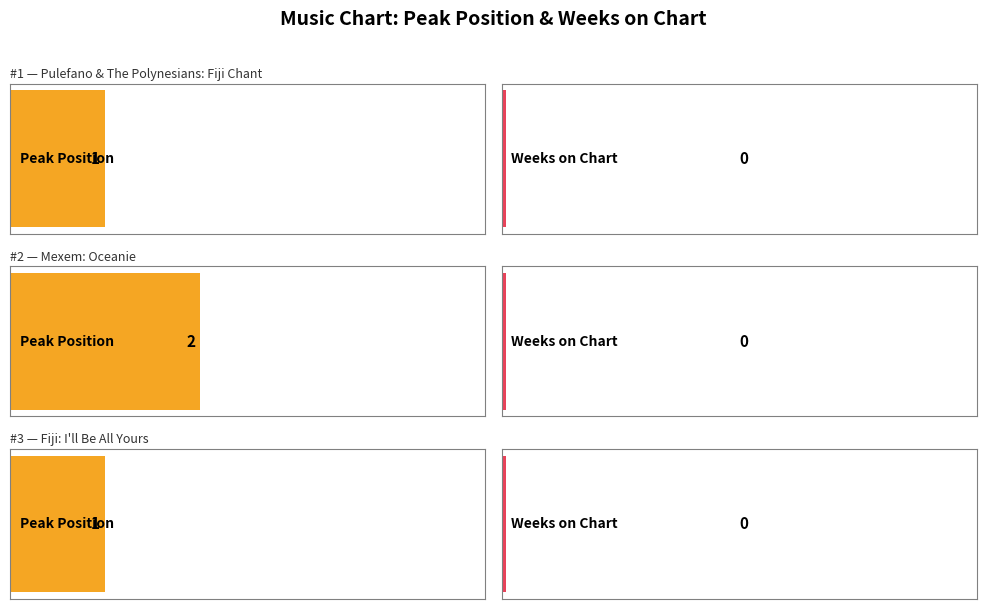

How many bars are there in each group?

2